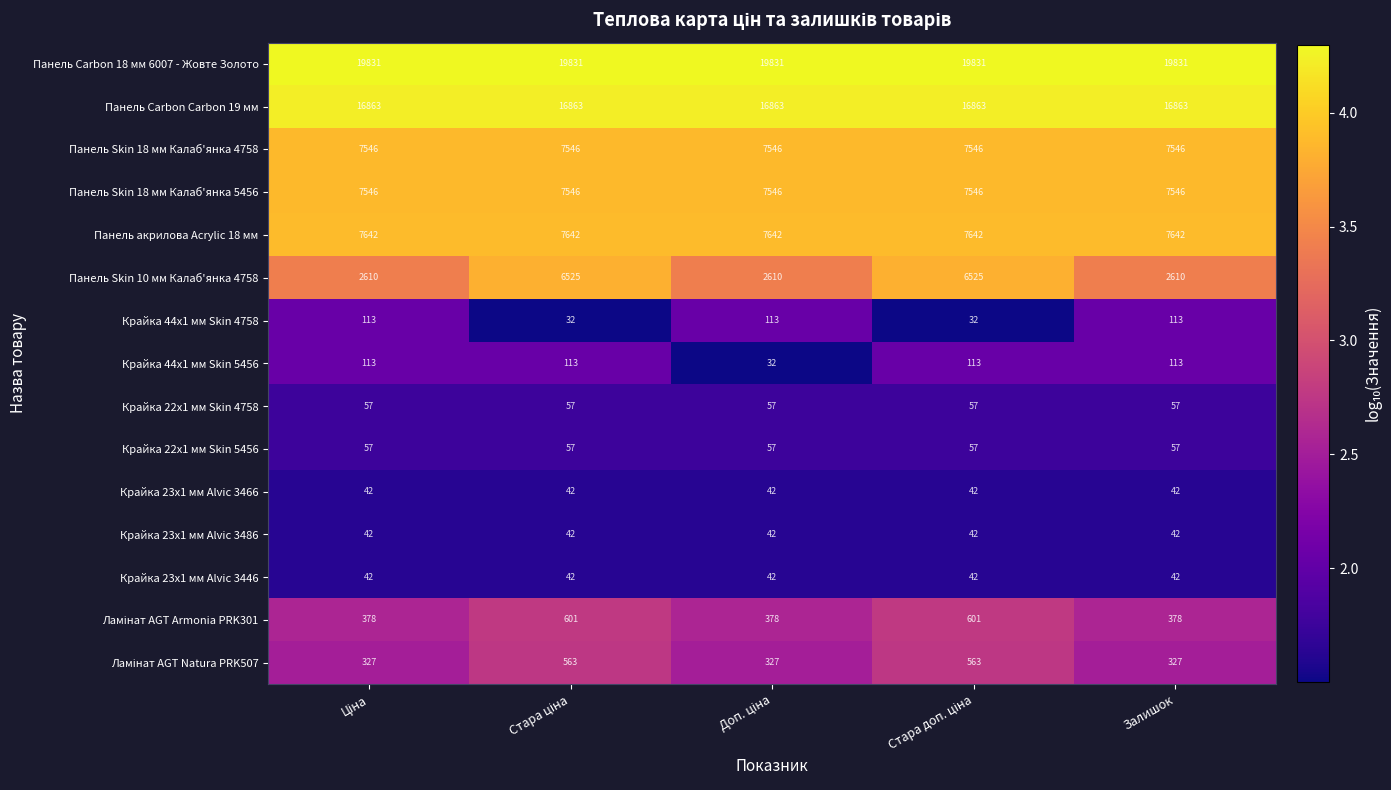

What is the approximate value of Панель Carbon Carbon 19 мм at Залишок?

16863